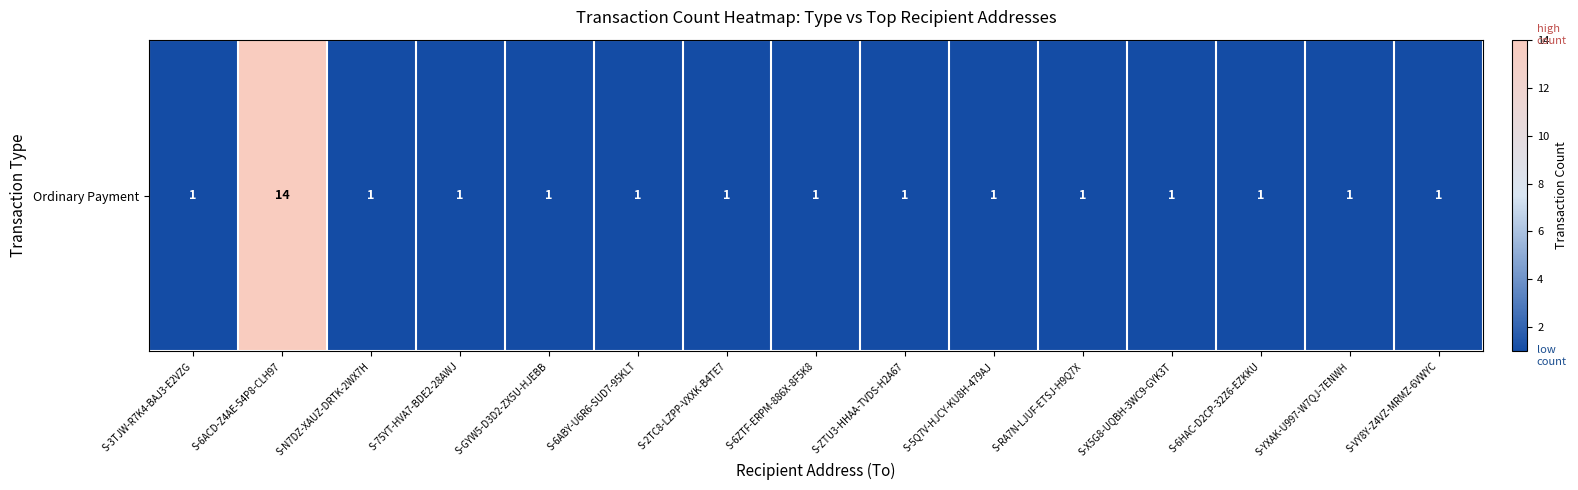

What is the minimum value shown in the chart?

1